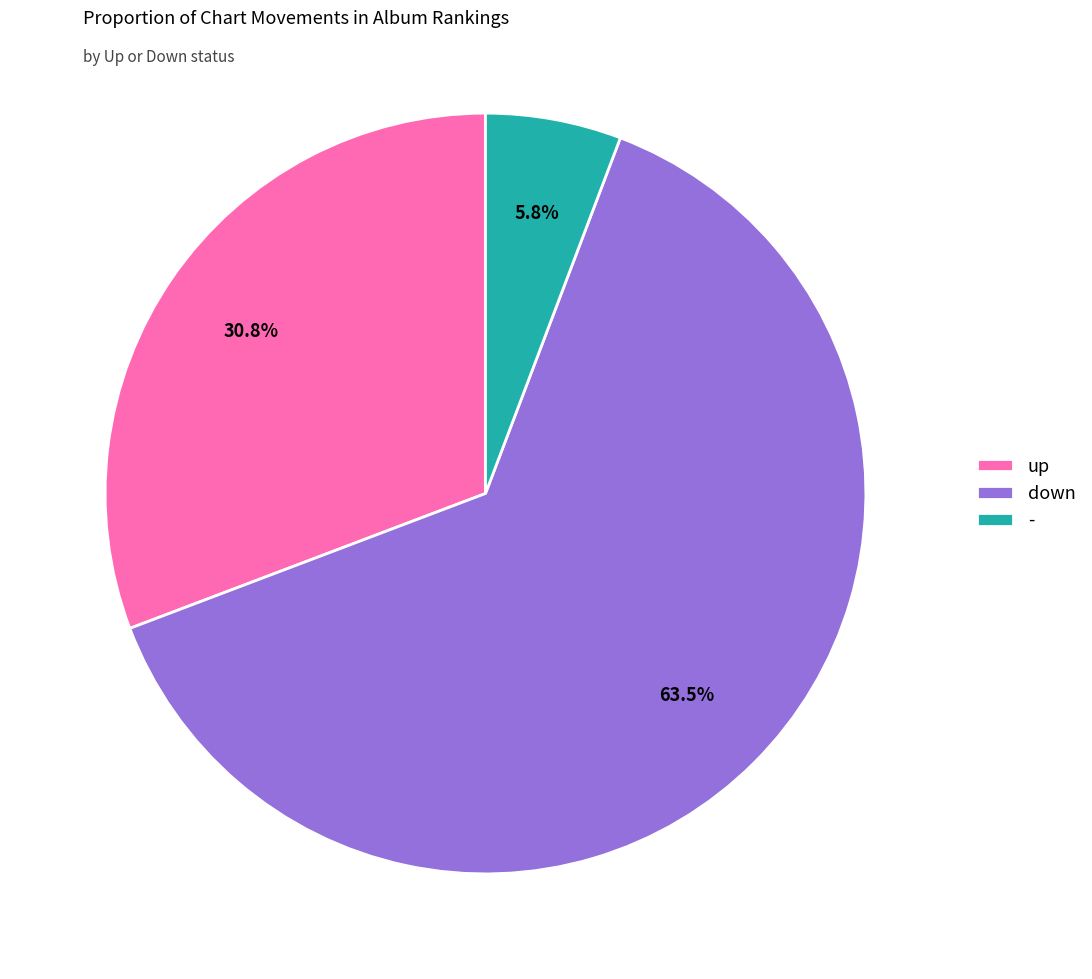

Between down and -, which is larger?

down